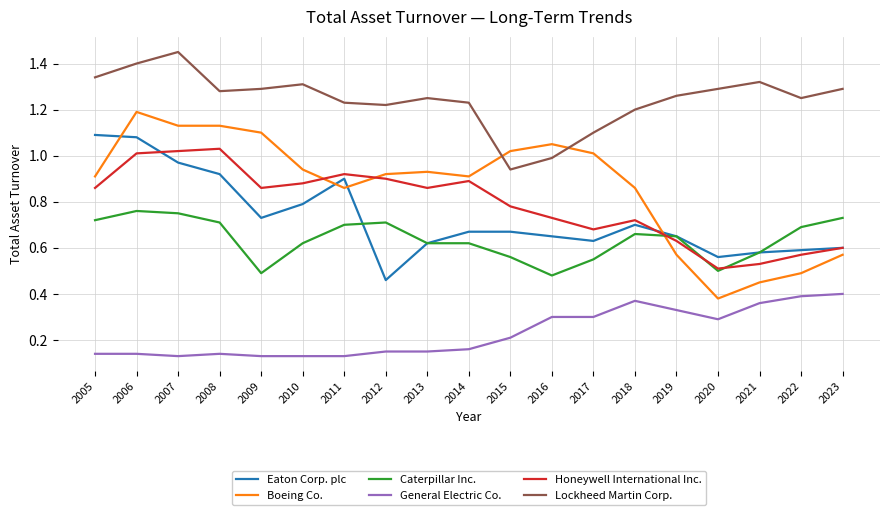

Which series has the widest spread of values?

Boeing Co.